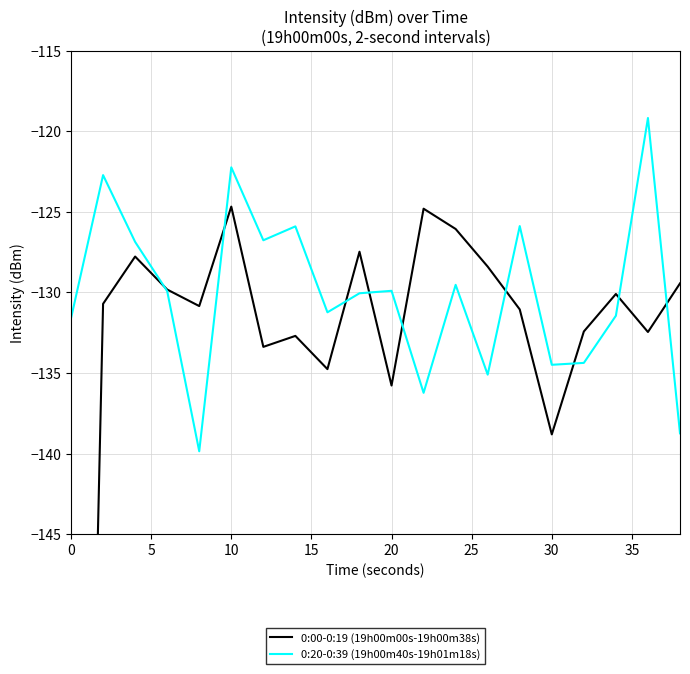

How many data points in 0:20-0:39 (19h00m40s-19h01m18s) are less than -129?

13